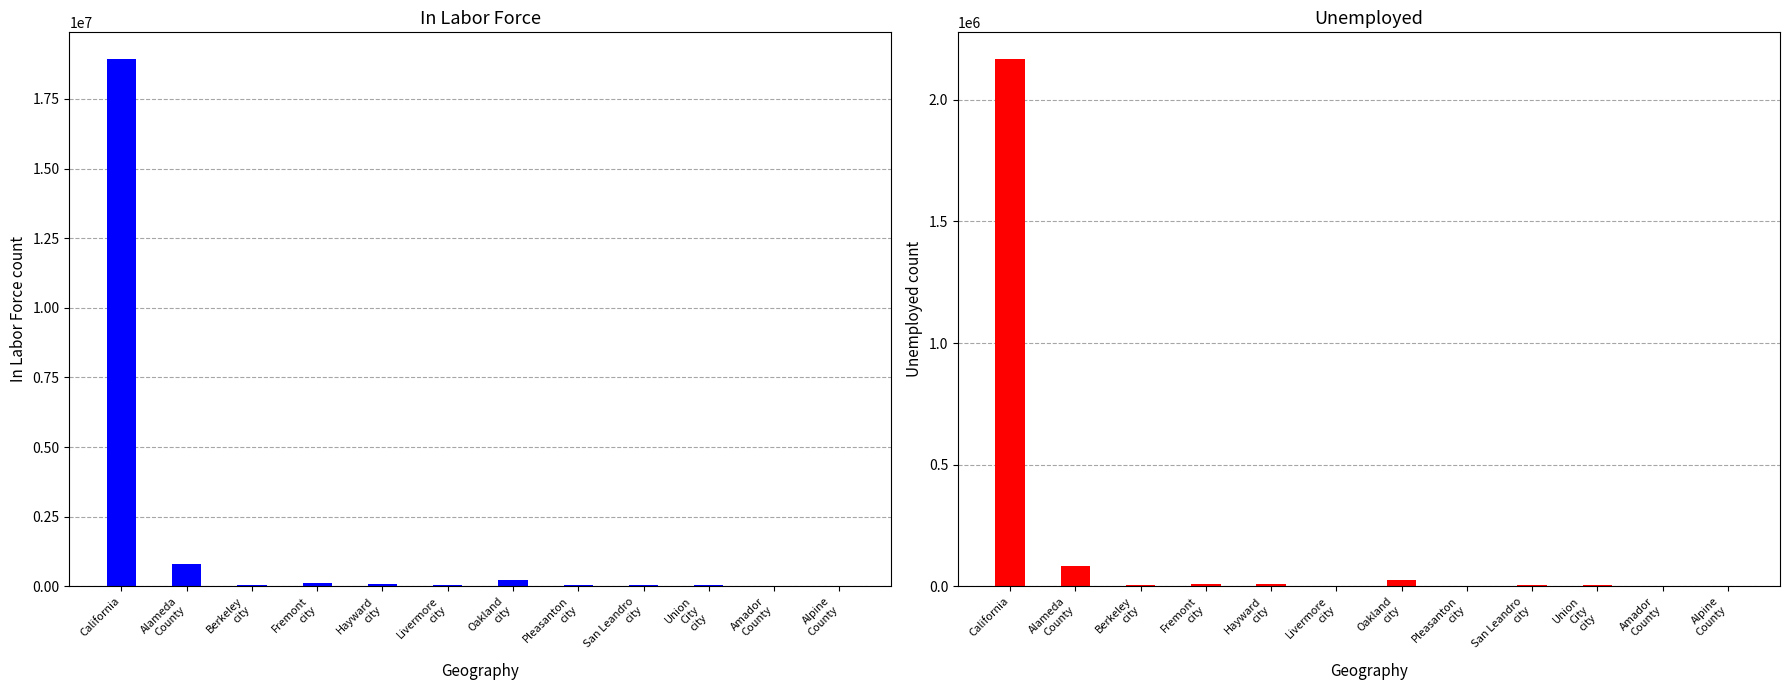

List the labels in order of Unemployed value, smallest first.

Alpine
County, Amador
County, Pleasanton
city, Livermore
city, Union
City
city, Berkeley
city, San Leandro
city, Fremont
city, Hayward
city, Oakland
city, Alameda
County, California